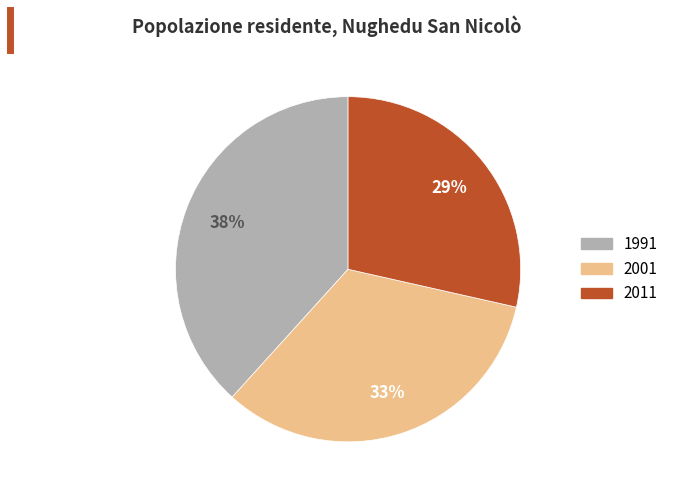

Count the number of slices in the pie.

3